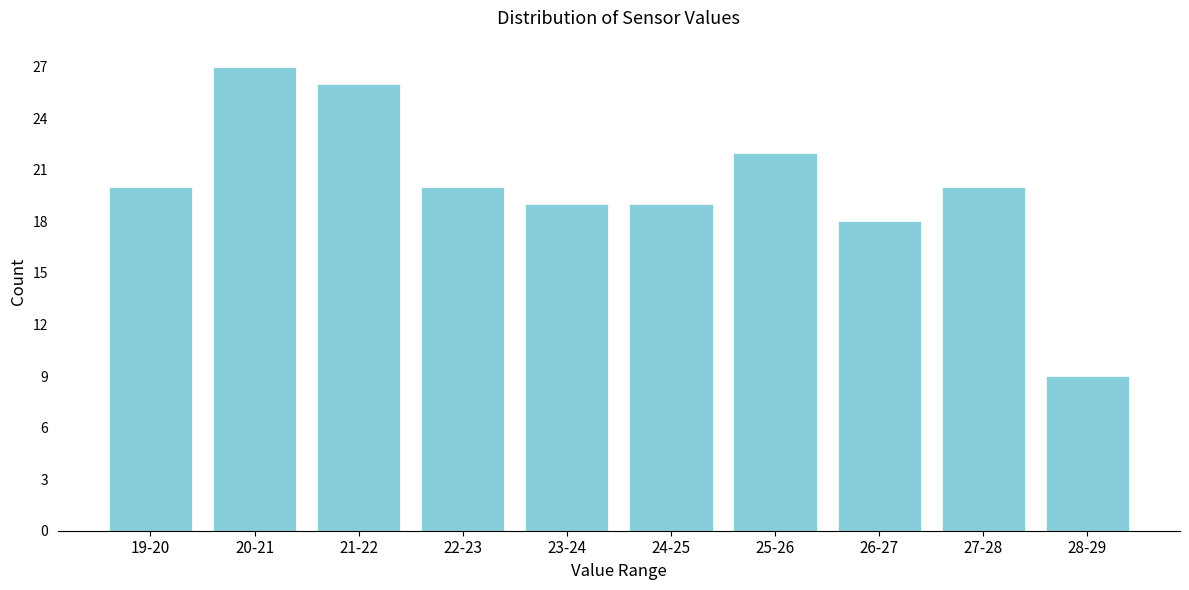

Reading right to left, transcribe all the data shown in this chart.

9	20	18	22	19	19	20	26	27	20